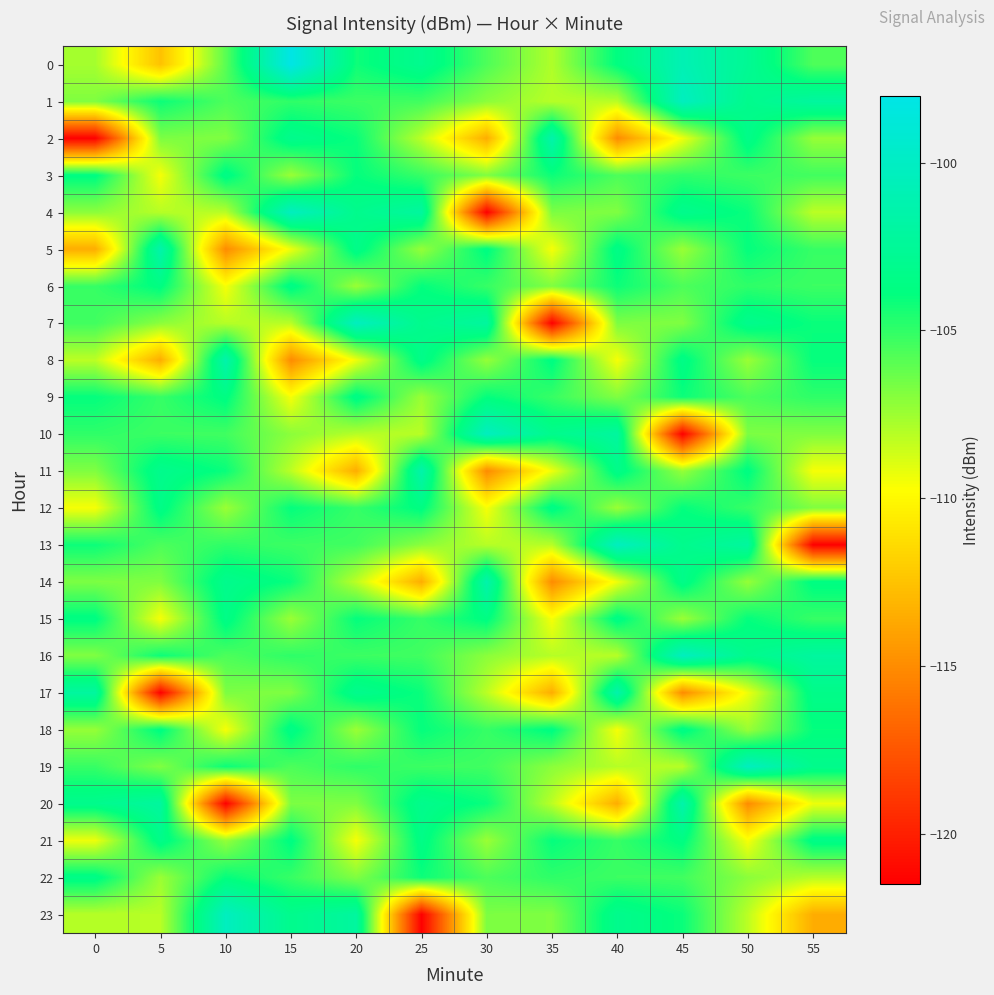

Reading left to right, extract all data points from this chart.

0: 0=-107.7	5=-112.5	10=-105.9	15=-98.1	20=-104.2	25=-103.0	30=-105.7	35=-107.9	40=-103.8	45=-100.9	50=-102.7	55=-105.7
1: 0=-106.8	5=-104.2	10=-105.6	15=-105.0	20=-105.3	25=-105.4	30=-107.1	35=-108.1	40=-108.1	45=-100.2	50=-103.1	55=-102.1
2: 0=-121.5	5=-106.7	10=-106.8	15=-103.1	20=-104.1	25=-108.2	30=-113.5	35=-101.4	40=-115.1	45=-109.3	50=-103.3	55=-107.3
3: 0=-103.7	5=-109.5	10=-103.5	15=-107.4	20=-104.0	25=-105.1	30=-106.8	35=-104.2	40=-105.6	45=-105.0	50=-105.3	55=-105.4
4: 0=-107.1	5=-108.1	10=-108.1	15=-100.2	20=-103.1	25=-102.1	30=-121.5	35=-106.7	40=-106.8	45=-103.1	50=-104.1	55=-108.2
5: 0=-113.5	5=-101.4	10=-115.1	15=-109.3	20=-103.3	25=-107.3	30=-103.7	35=-109.5	40=-103.5	45=-107.4	50=-104.0	55=-105.1
6: 0=-105.1	5=-103.7	10=-109.5	15=-103.5	20=-107.4	25=-104.0	30=-105.1	35=-106.8	40=-104.2	45=-105.6	50=-105.0	55=-105.3
7: 0=-105.4	5=-107.1	10=-108.1	15=-108.1	20=-100.2	25=-103.1	30=-102.1	35=-121.5	40=-106.7	45=-106.8	50=-103.1	55=-104.1
8: 0=-108.2	5=-113.5	10=-101.4	15=-115.1	20=-109.3	25=-103.3	30=-107.3	35=-103.7	40=-109.5	45=-103.5	50=-107.4	55=-104.0
9: 0=-104.0	5=-105.1	10=-103.7	15=-109.5	20=-103.5	25=-107.4	30=-104.0	35=-105.1	40=-106.8	45=-104.2	50=-105.6	55=-105.0
10: 0=-105.0	5=-105.3	10=-105.4	15=-107.1	20=-108.1	25=-108.1	30=-100.2	35=-103.1	40=-102.1	45=-121.5	50=-106.7	55=-106.8
11: 0=-106.8	5=-103.1	10=-104.1	15=-108.2	20=-113.5	25=-101.4	30=-115.1	35=-109.3	40=-103.3	45=-107.3	50=-103.7	55=-109.5
12: 0=-109.5	5=-103.5	10=-107.4	15=-104.0	20=-105.1	25=-103.7	30=-109.5	35=-103.5	40=-107.4	45=-104.0	50=-105.1	55=-106.8
13: 0=-104.2	5=-105.6	10=-105.0	15=-105.3	20=-105.4	25=-107.1	30=-108.1	35=-108.1	40=-100.2	45=-103.1	50=-102.1	55=-121.5
14: 0=-106.7	5=-106.8	10=-103.1	15=-104.1	20=-108.2	25=-113.5	30=-101.4	35=-115.1	40=-109.3	45=-103.3	50=-107.3	55=-103.7
15: 0=-103.7	5=-109.5	10=-103.5	15=-107.4	20=-104.0	25=-105.1	30=-103.7	35=-109.5	40=-103.5	45=-107.4	50=-104.0	55=-105.1
16: 0=-106.8	5=-104.2	10=-105.6	15=-105.0	20=-105.3	25=-105.4	30=-107.1	35=-108.1	40=-108.1	45=-100.2	50=-103.1	55=-102.1
17: 0=-102.1	5=-121.5	10=-106.7	15=-106.8	20=-103.1	25=-104.1	30=-108.2	35=-113.5	40=-101.4	45=-115.1	50=-109.3	55=-103.3
18: 0=-107.3	5=-103.7	10=-109.5	15=-103.5	20=-107.4	25=-104.0	30=-105.1	35=-103.7	40=-109.5	45=-103.5	50=-107.4	55=-104.0
19: 0=-105.1	5=-106.8	10=-104.2	15=-105.6	20=-105.0	25=-105.3	30=-105.4	35=-107.1	40=-108.1	45=-108.1	50=-100.2	55=-103.1
20: 0=-103.1	5=-102.1	10=-121.5	15=-106.7	20=-106.8	25=-103.1	30=-104.1	35=-108.2	40=-113.5	45=-101.4	50=-115.1	55=-109.3
21: 0=-109.3	5=-103.3	10=-107.3	15=-103.7	20=-109.5	25=-103.5	30=-107.4	35=-104.0	40=-105.1	45=-103.7	50=-109.5	55=-103.5
22: 0=-103.5	5=-107.4	10=-104.0	15=-105.1	20=-106.8	25=-104.2	30=-105.6	35=-105.0	40=-105.3	45=-105.4	50=-107.1	55=-108.1
23: 0=-108.1	5=-108.1	10=-100.2	15=-103.1	20=-102.1	25=-121.5	30=-106.7	35=-106.8	40=-103.1	45=-104.1	50=-108.2	55=-113.5